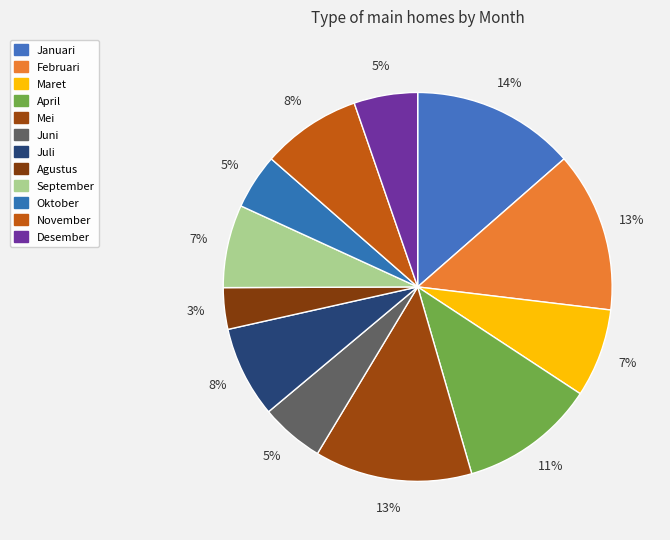

What is the total percentage of April and Juni?

16.6%